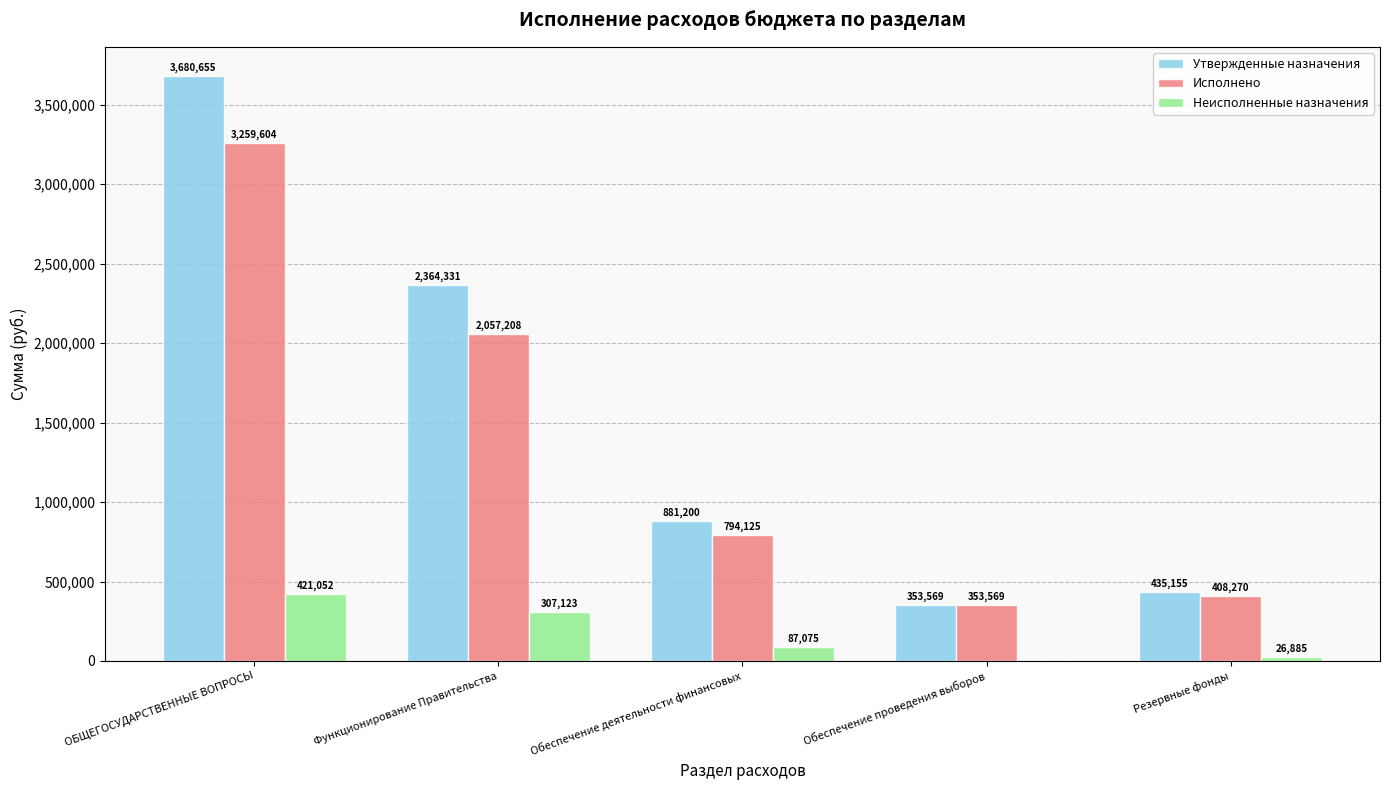

What is the total value across all series at Резервные фонды?

870310.0